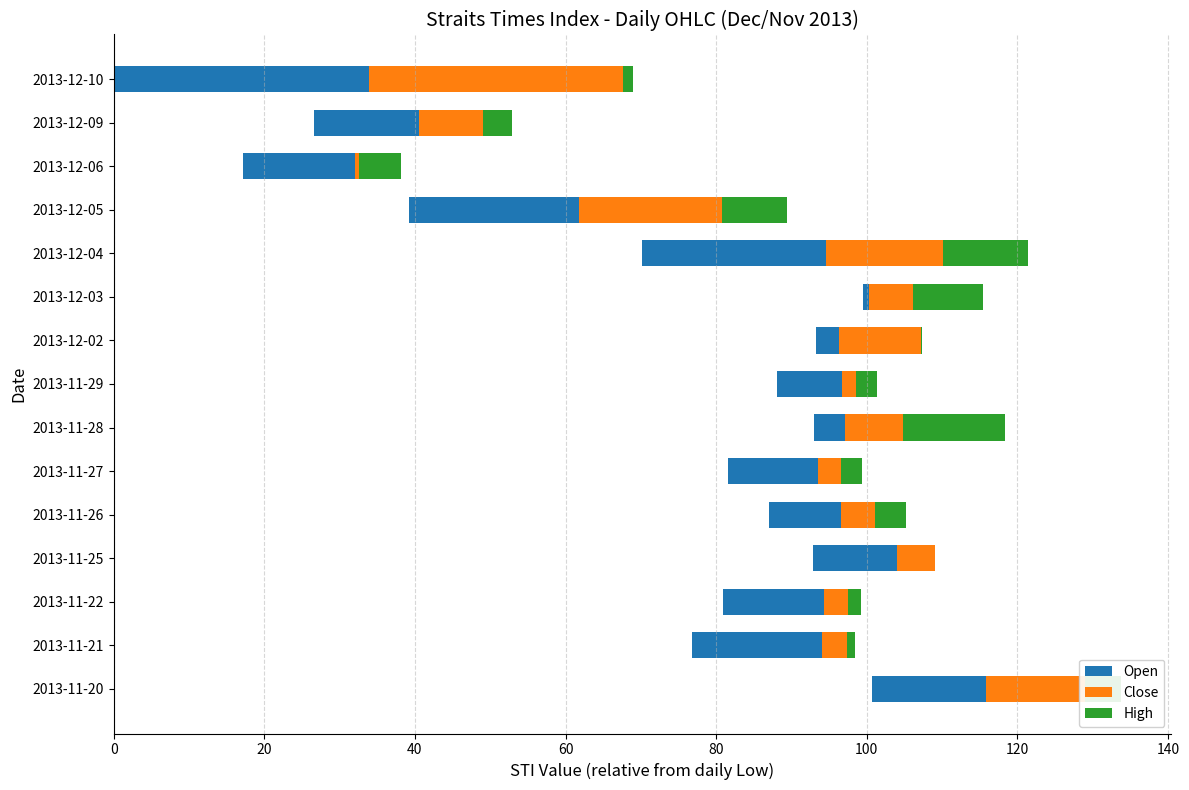

True or false: Close has a value of 15.5 at 2013-12-04.

True